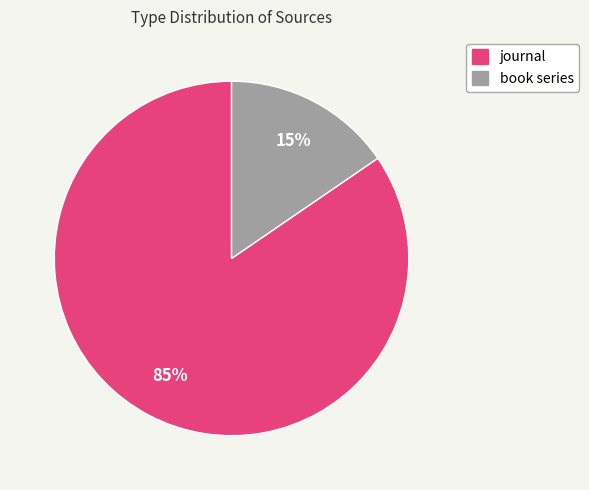

How many segments does this pie chart have?

2